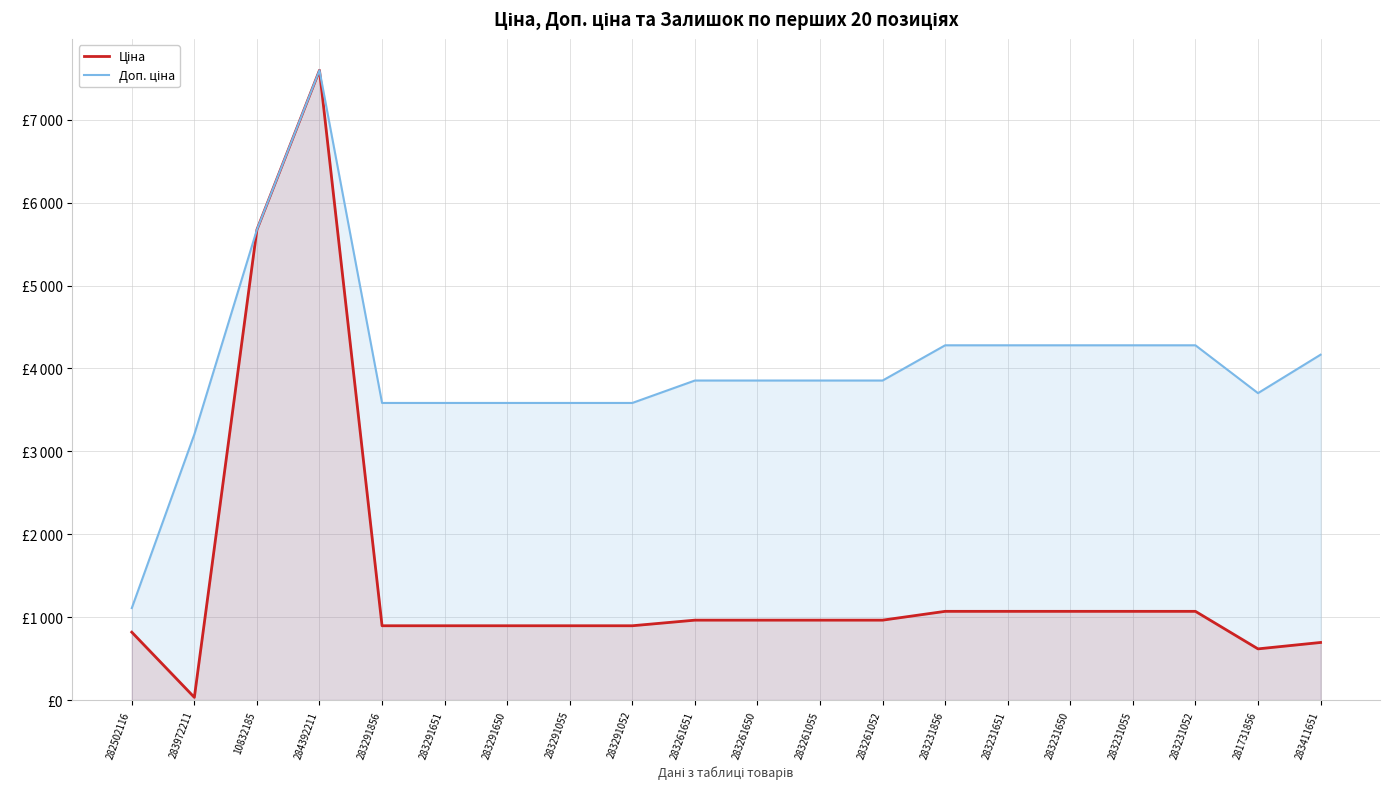

True or false: Доп. ціна and Ціна cross at least once.

False